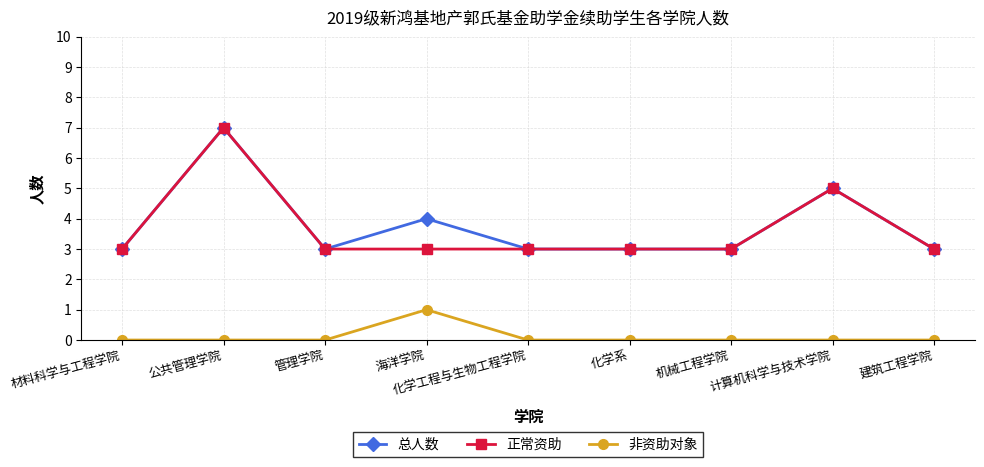

What is the maximum value for 总人数?

7